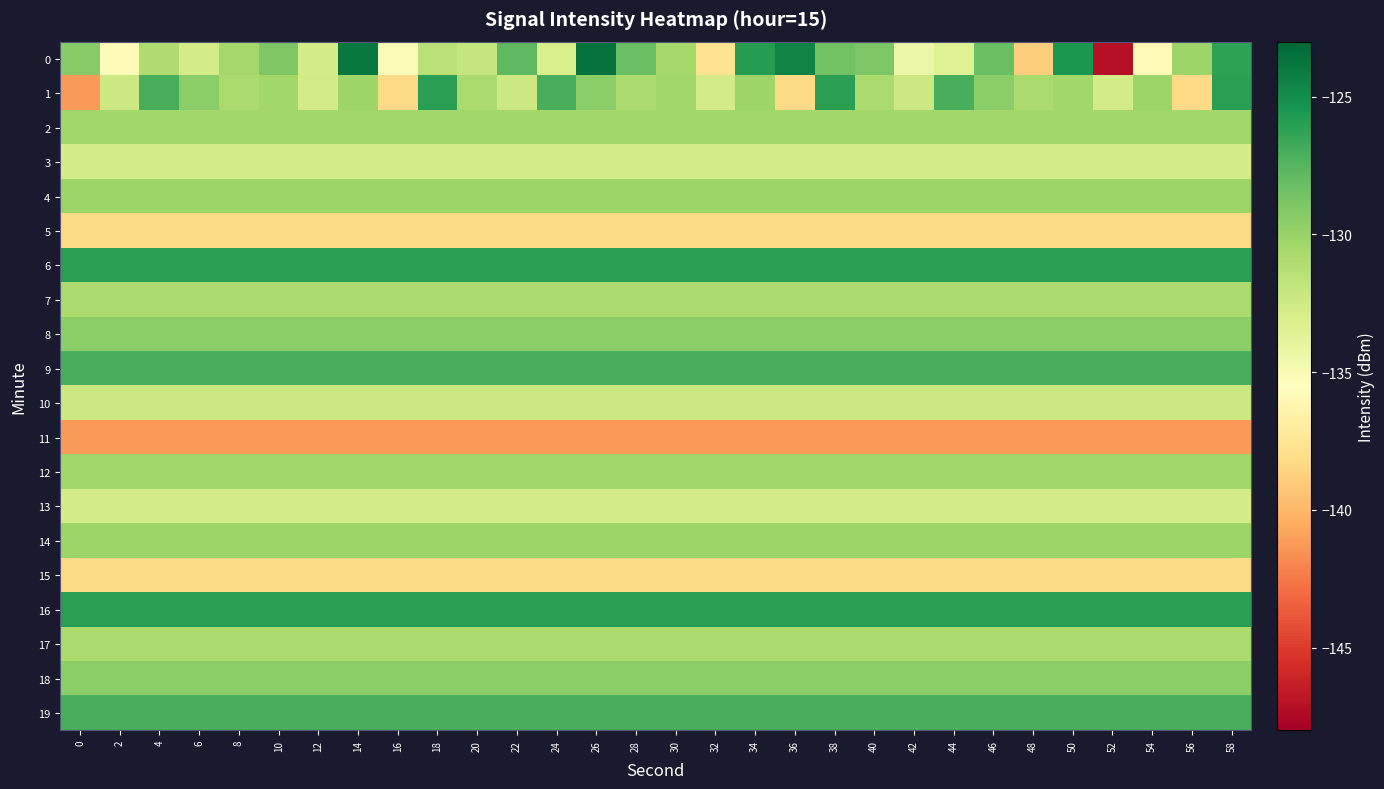

How many distinct data groups are displayed?

20